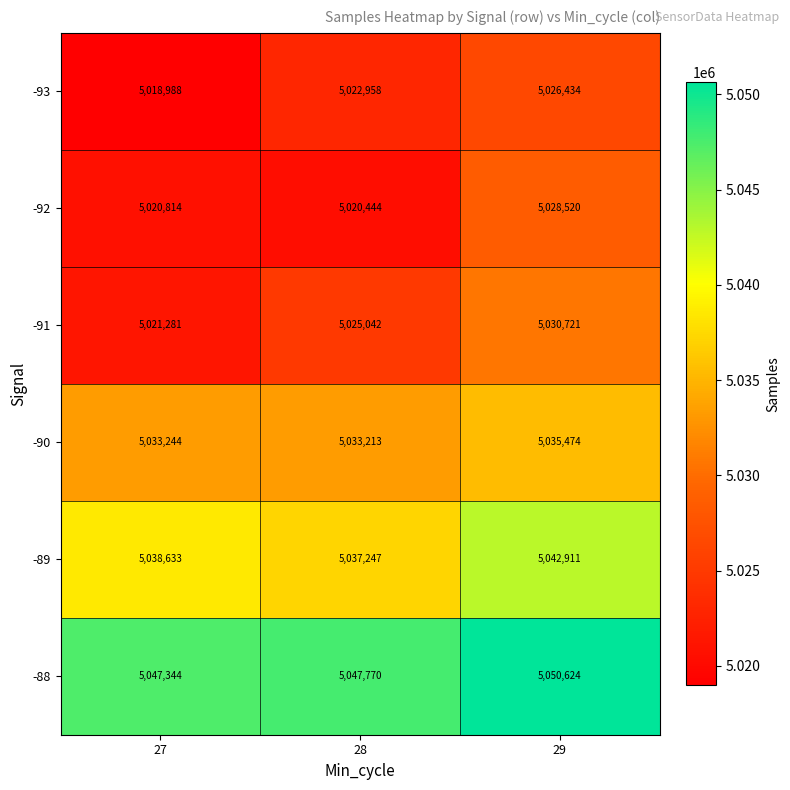

How many categories are shown in the chart?

3